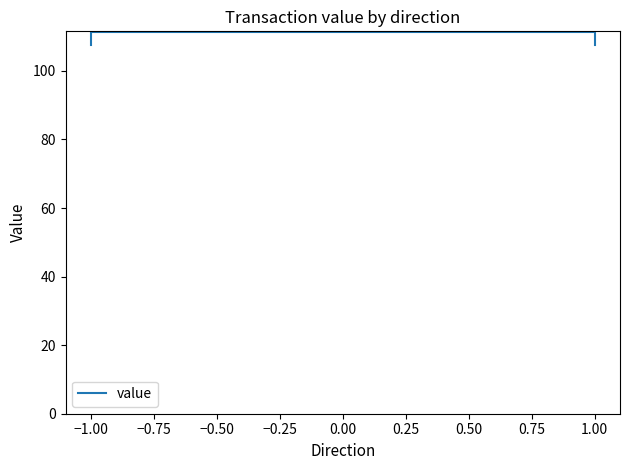

True or false: the data shows 111.4 at −1.00.

True